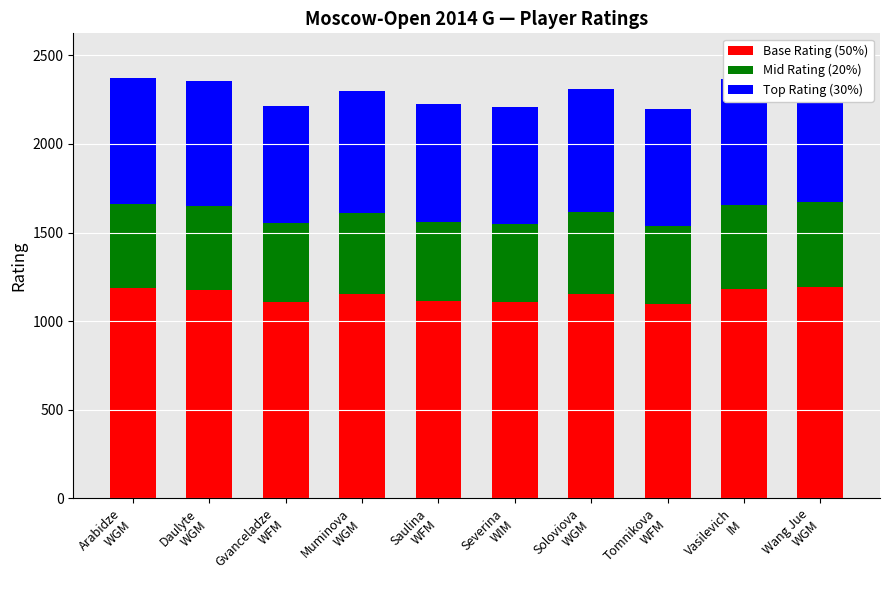

How many data points in Mid Rating (20%) are above 461?

5